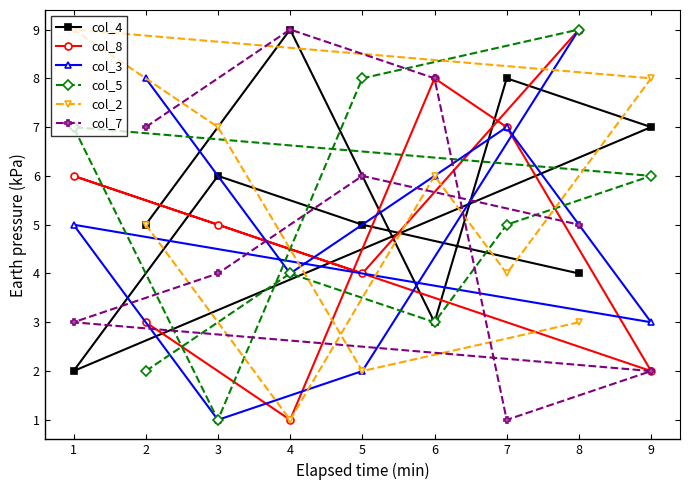

What value does the col_8 series have at 6?

8